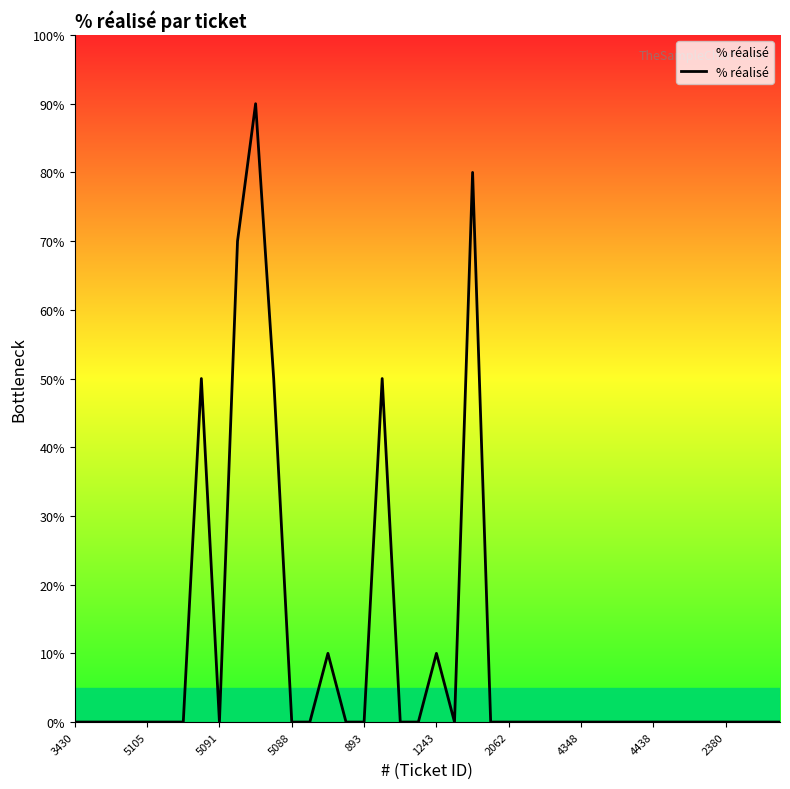

How many lines are shown in the chart?

1